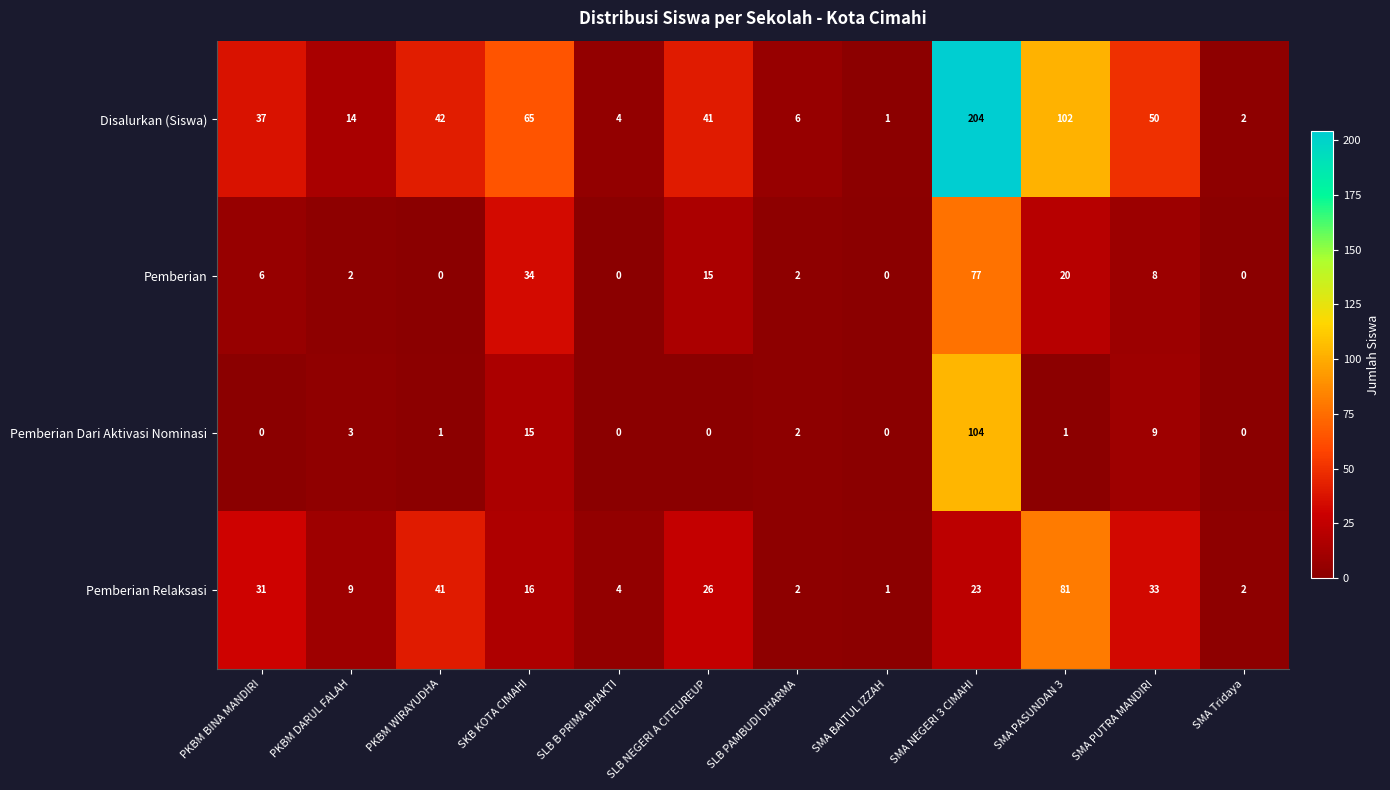

What is the total value across all series at SKB KOTA CIMAHI?

130